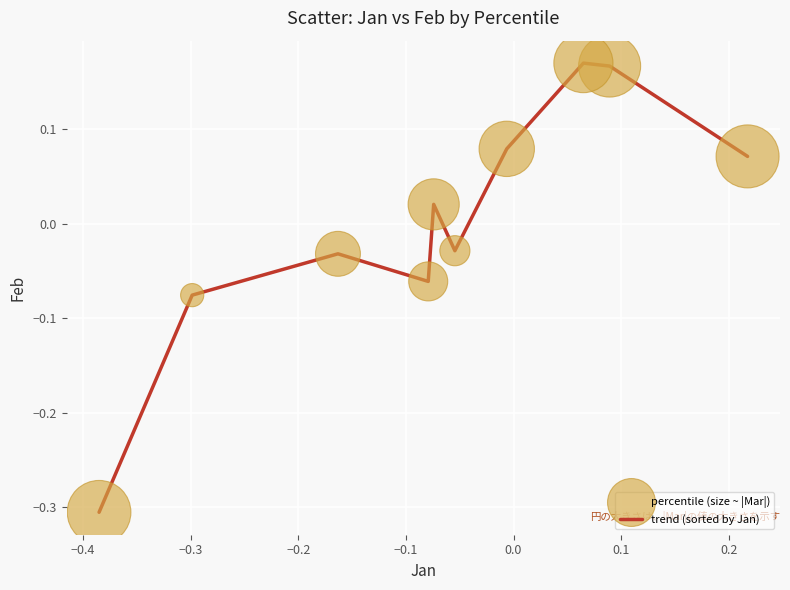

What is the smallest value displayed?

-0.3